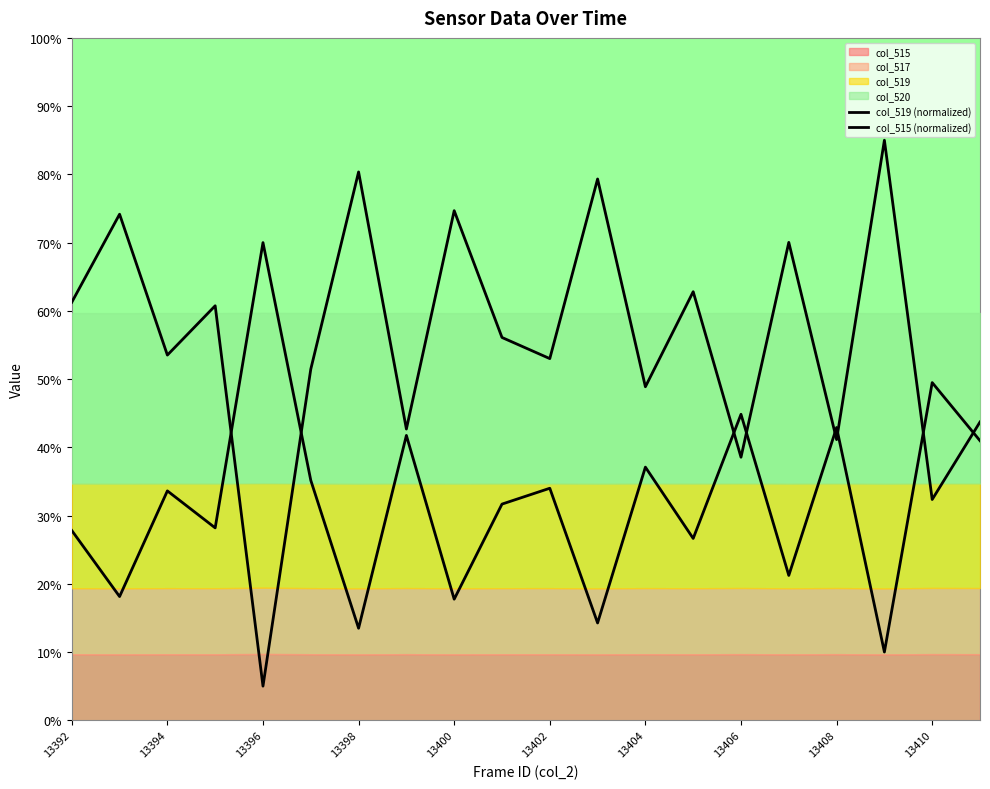

Reading left to right, what are all the values shown in this chart?

col_519 (normalized): 61.3	74.2	53.5	60.7	5.0	51.5	80.4	42.7	74.7	56.1	53.0	79.3	48.9	62.8	38.5	70.0	41.1	85.0	32.4	43.7
col_515 (normalized): 27.8	18.1	33.6	28.2	70.0	35.2	13.5	41.7	17.7	31.7	34.0	14.3	37.1	26.6	44.8	21.2	42.9	10.0	49.5	41.0